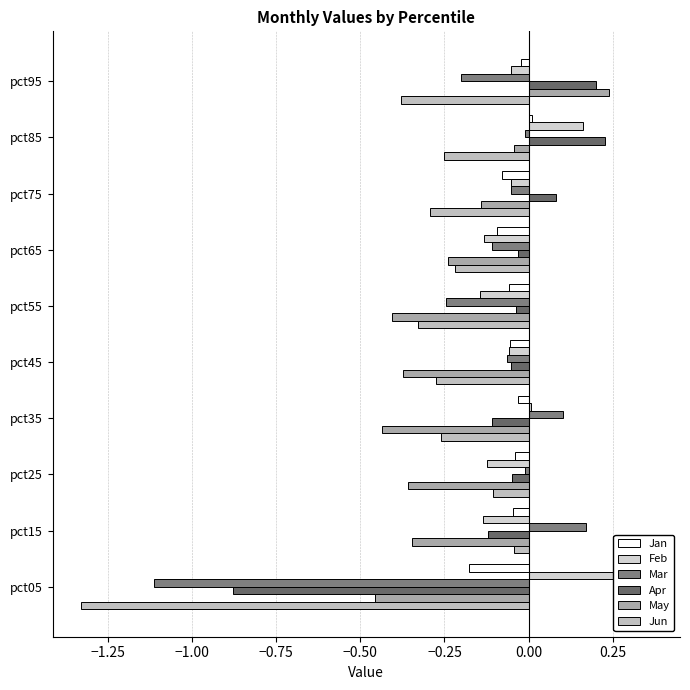

How many bars are there in each group?

6